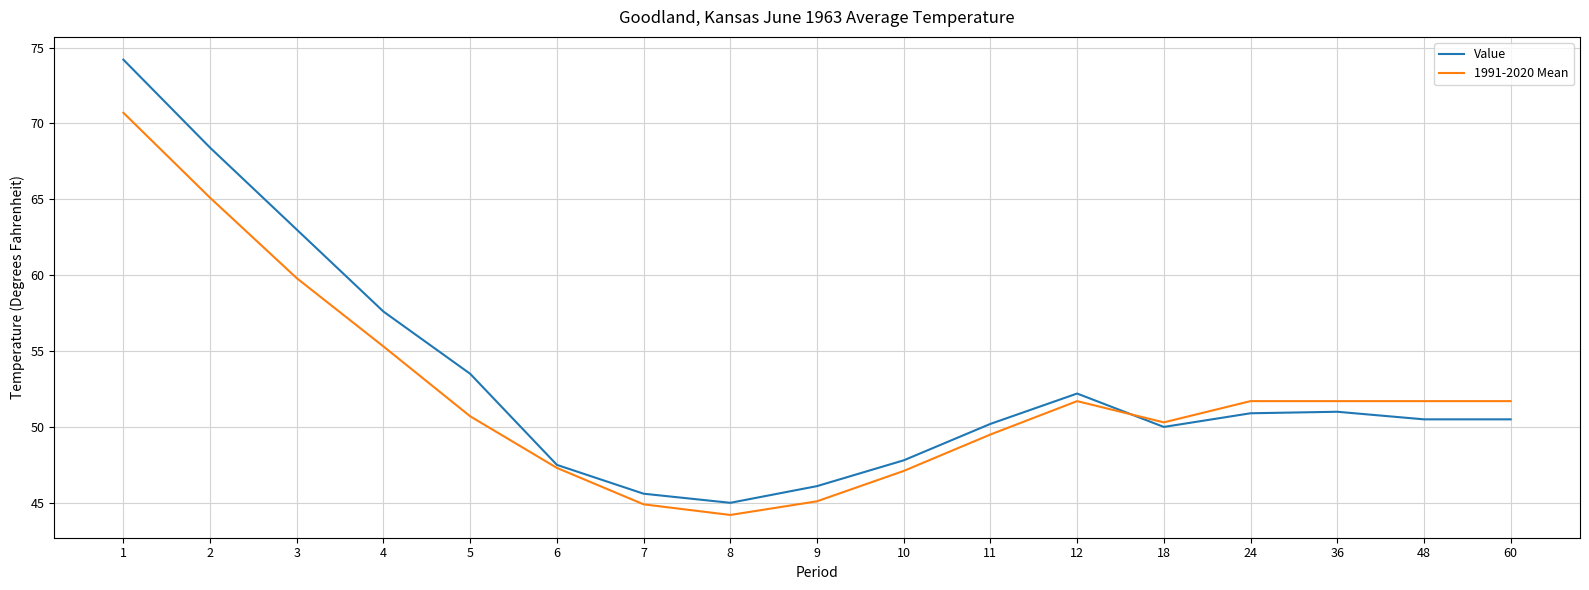

Read the 1991-2020 Mean value at 5.

50.7